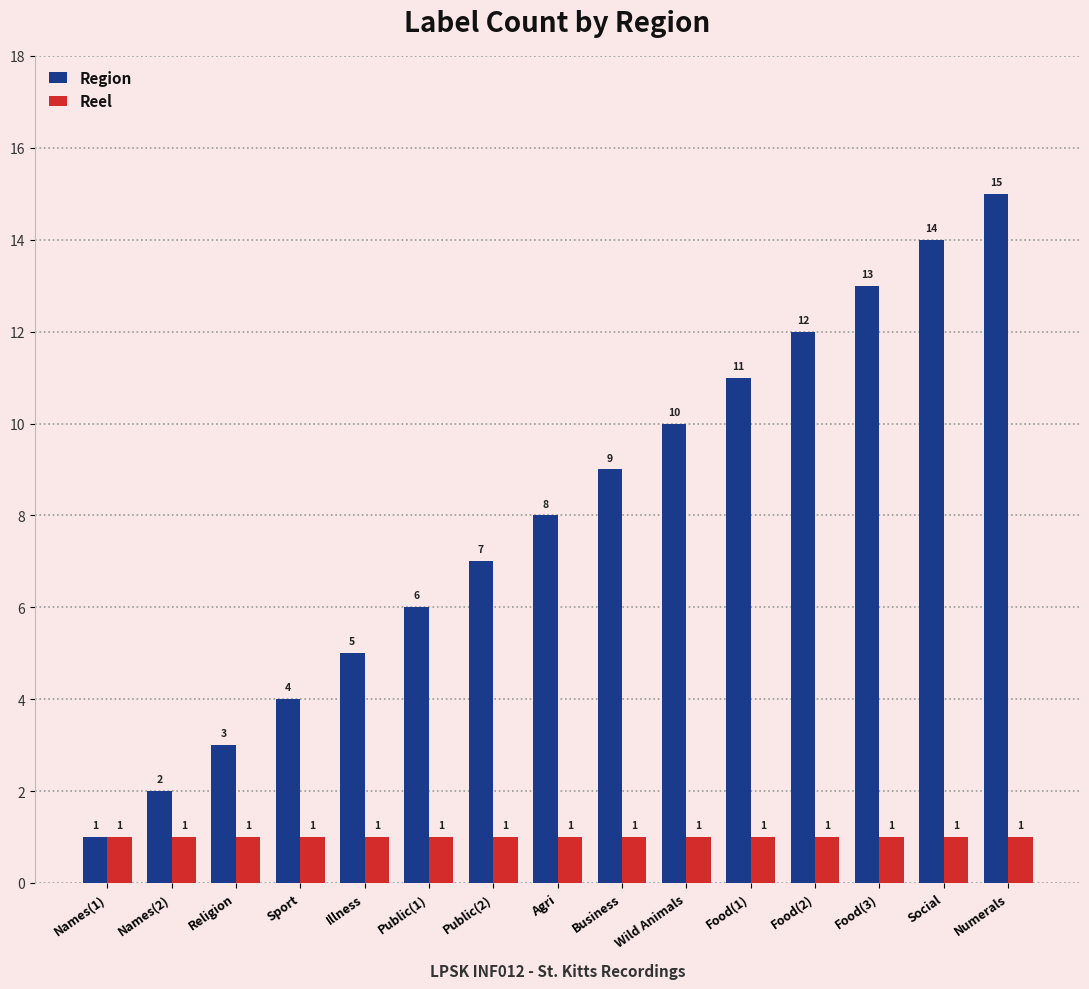

The Reel series shows 1 at Names(2). True or false?

True